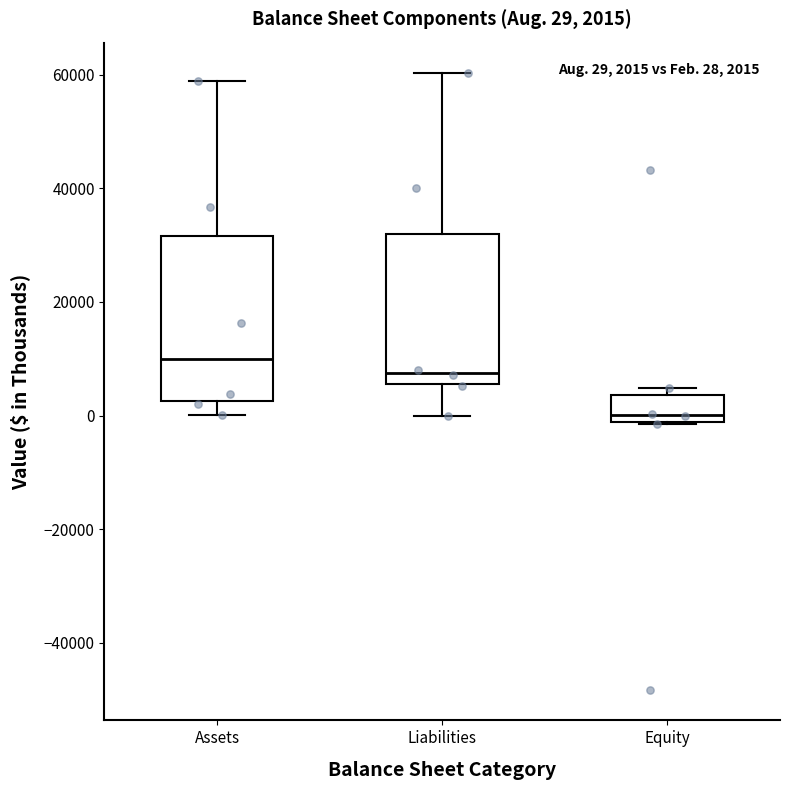

Which box has the highest median line?

Assets